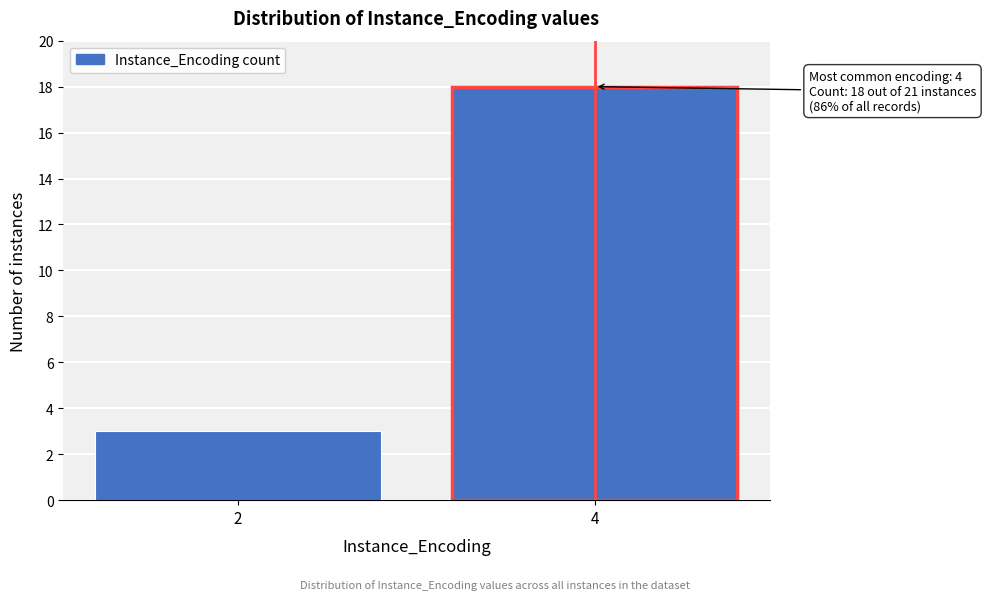

Reading left to right, transcribe all the data shown in this chart.

3	18